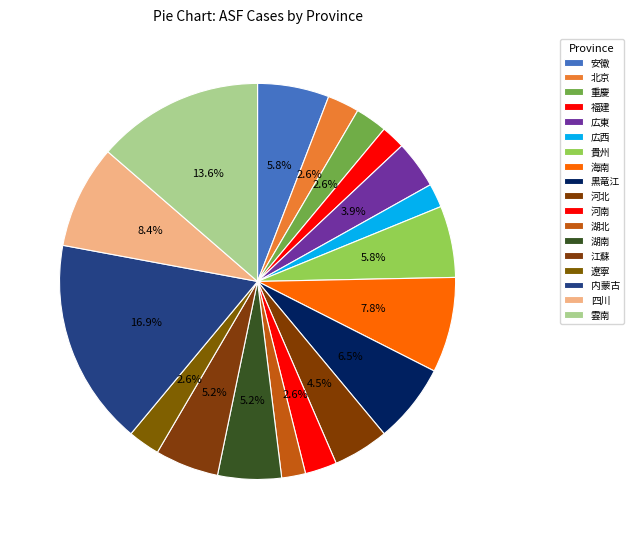

How many slices are in this pie chart?

18